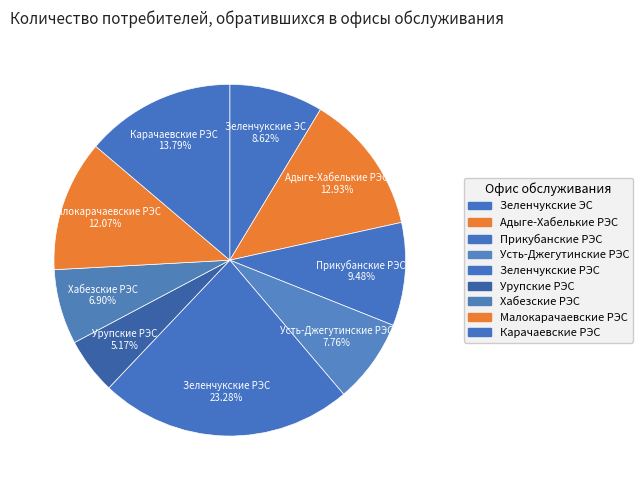

Which slice is the smallest?

Урупские РЭС